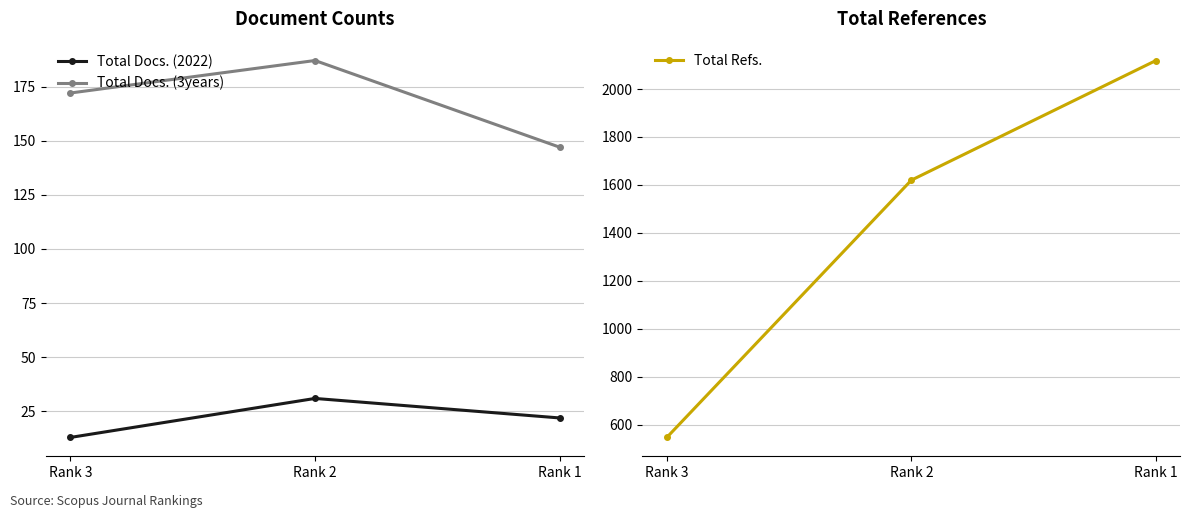

What is the maximum value for Total Docs. (3years)?

187